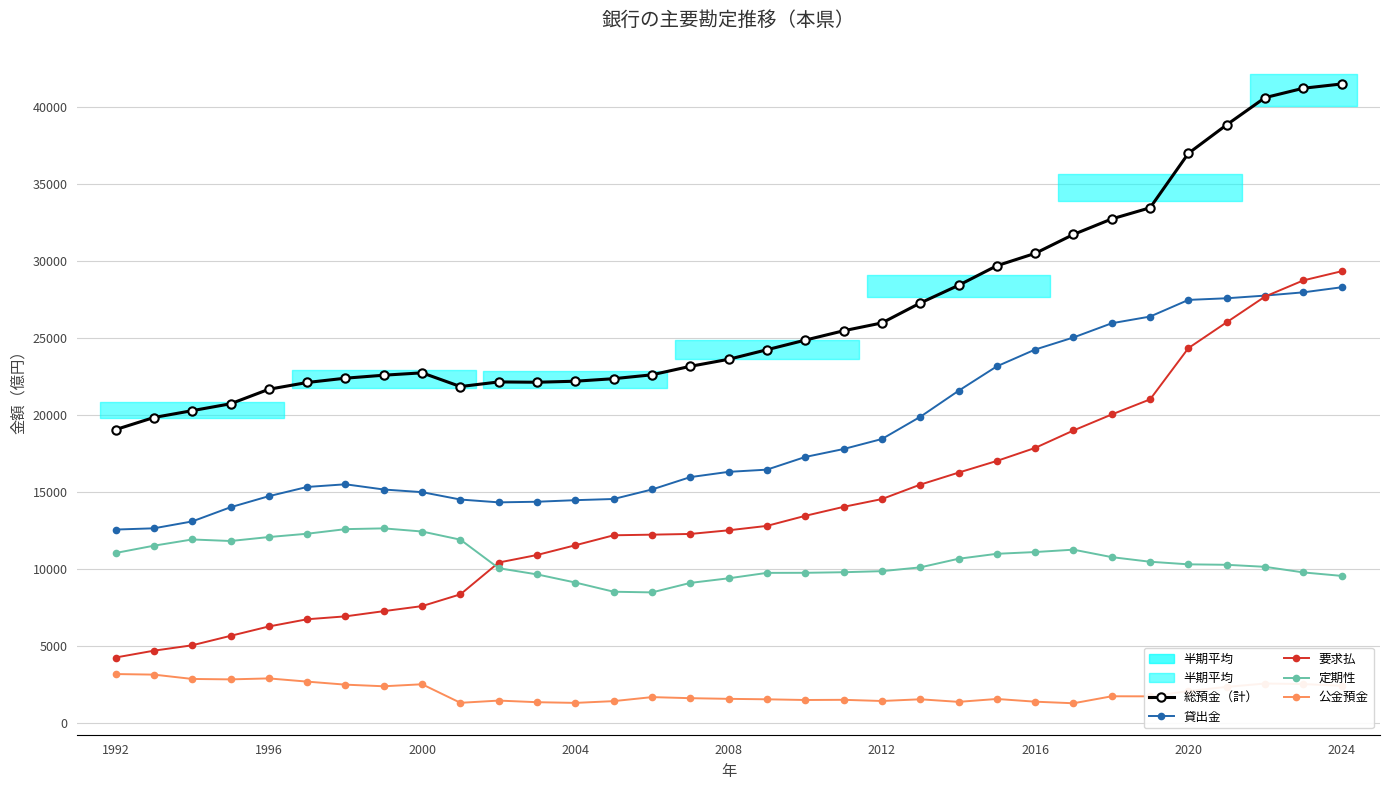

True or false: 定期性 and 公金預金 cross at least once.

False